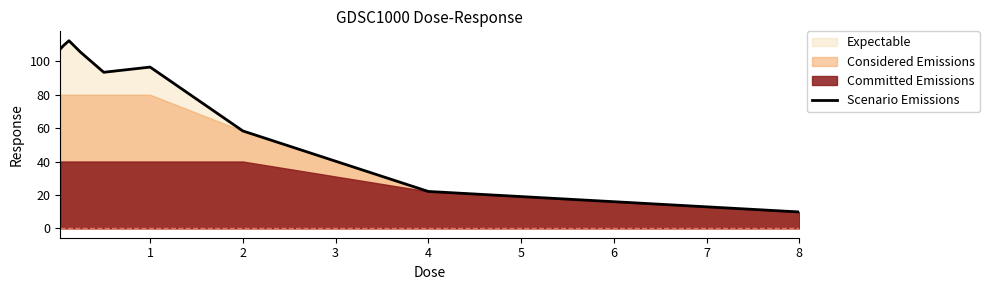

How many lines are shown in the chart?

1